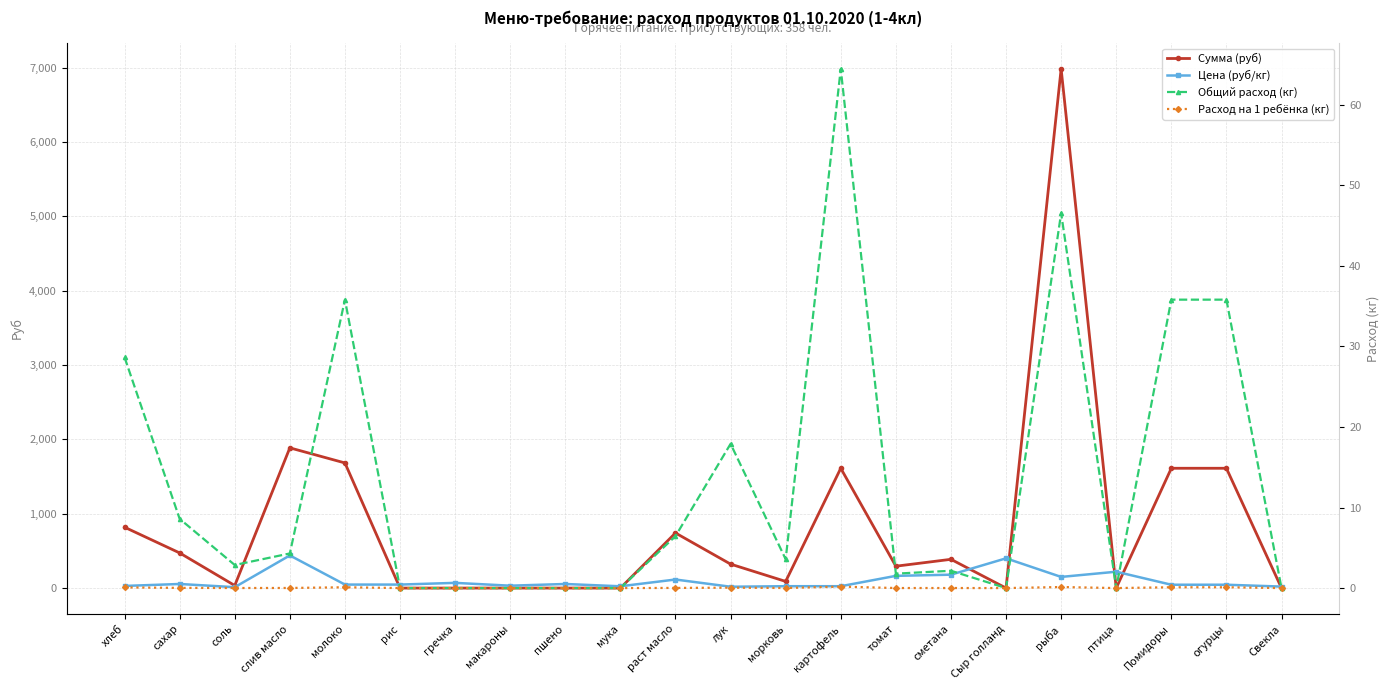

Reading right to left, list all the values displayed in this chart.

Сумма (руб): 0.0	1611.0	1611.0	0.0	6981.0	0.0	386.6	294.1	1611.0	89.5	322.2	741.1	0.0	0.0	0.0	0.0	0.0	1682.6	1885.5	34.4	472.6	818.2
Цена (руб/кг): 20.0	45.0	45.0	220.0	150.0	400.0	180.0	164.3	25.0	25.0	18.0	115.0	24.0	55.0	32.0	70.0	47.0	47.0	438.9	12.0	55.0	28.6
Общий расход (кг): 0.0	35.8	35.8	0.0	46.5	0.0	2.1	1.8	64.4	3.6	17.9	6.4	0.0	0.0	0.0	0.0	0.0	35.8	4.3	2.9	8.6	28.6
Расход на 1 ребёнка (кг): 0.0	0.1	0.1	0.0	0.1	0.0	0.0	0.0	0.2	0.0	0.1	0.0	0.0	0.0	0.0	0.0	0.0	0.1	0.0	0.0	0.0	0.1